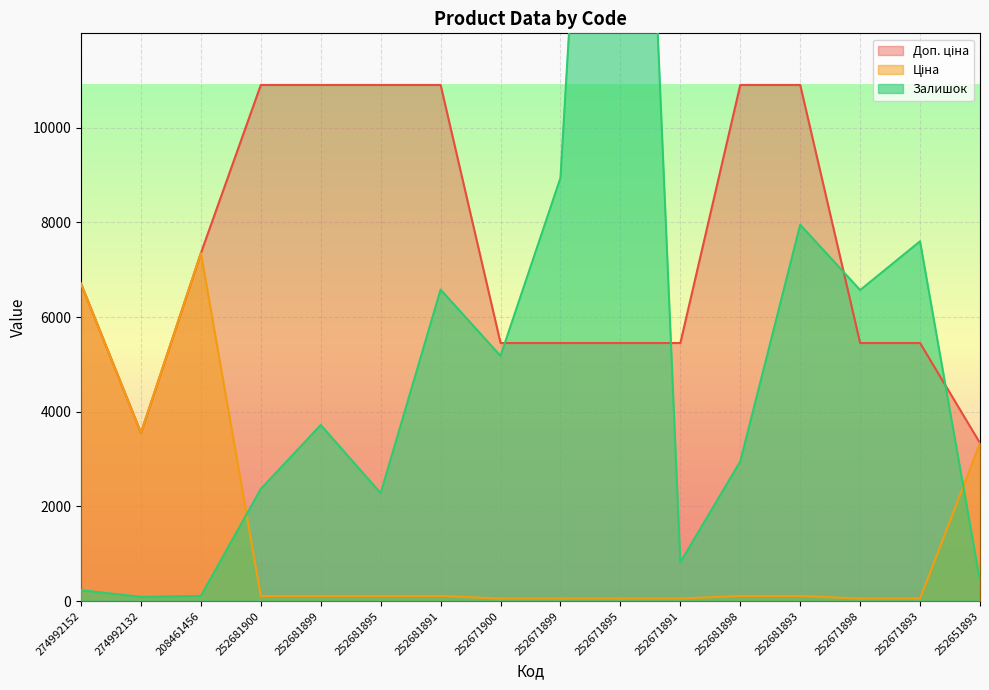

At which category is the sum across all series the highest?

252671895